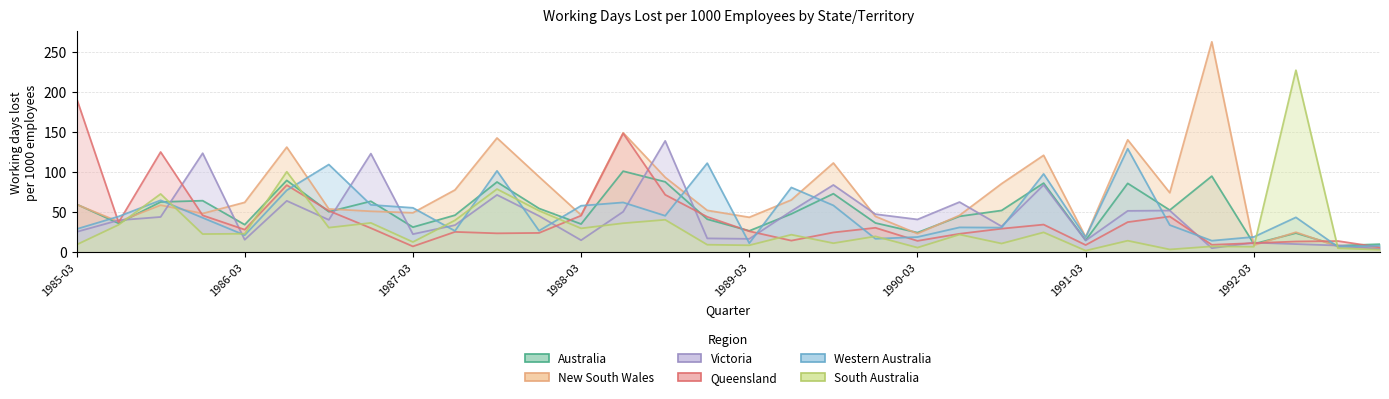

Where is the first local maximum for Queensland?

1985-09